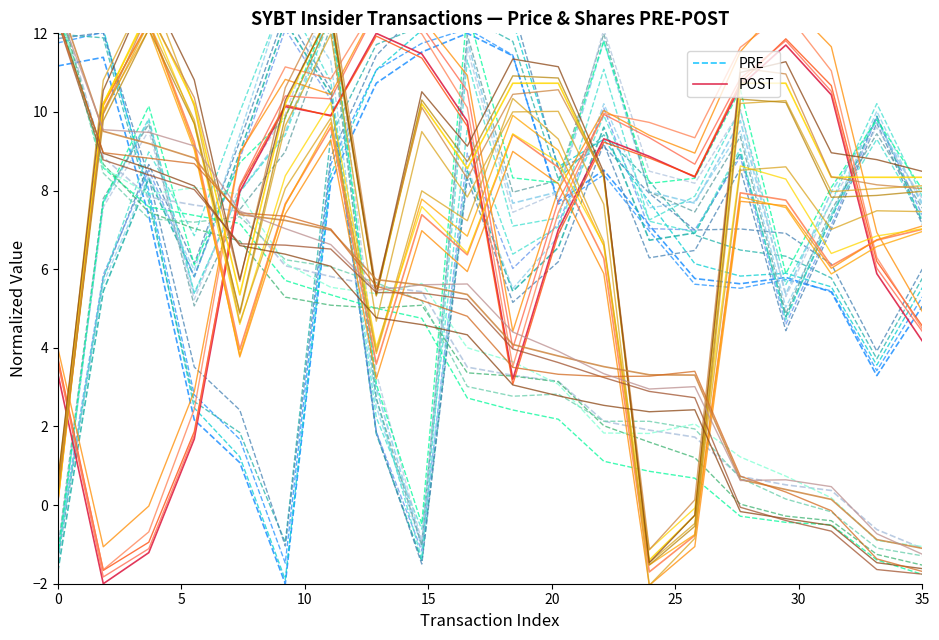

What is the average value of the PRE series?

7.0